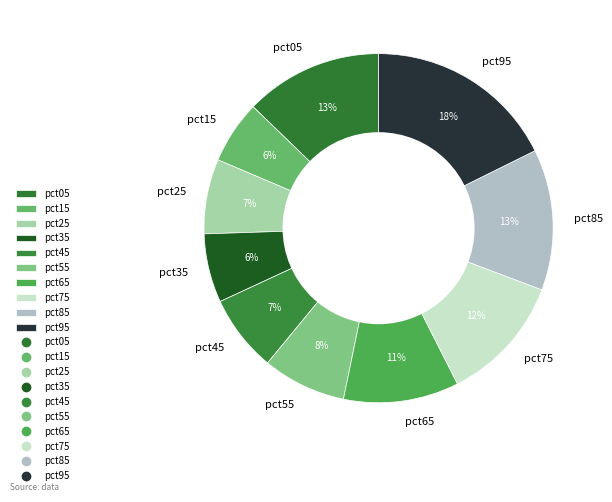

Is it true that pct85 is 13% of the pie?

True